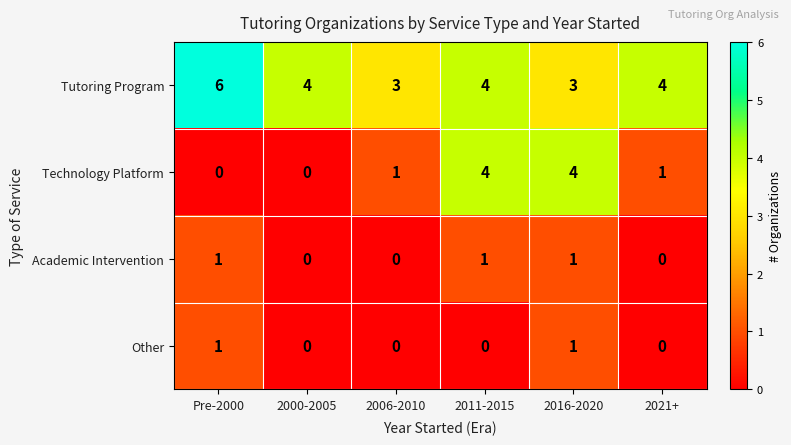

Count the number of data series in this chart.

4